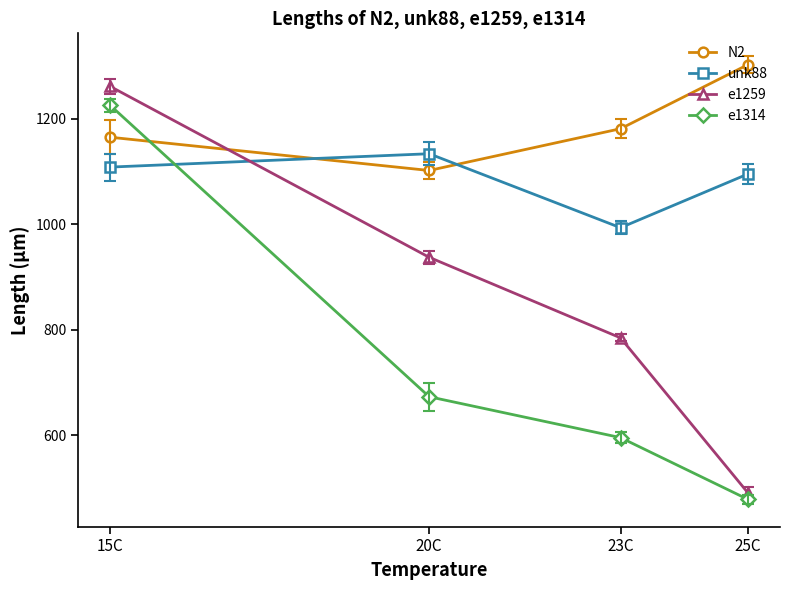

How many lines are shown in the chart?

4